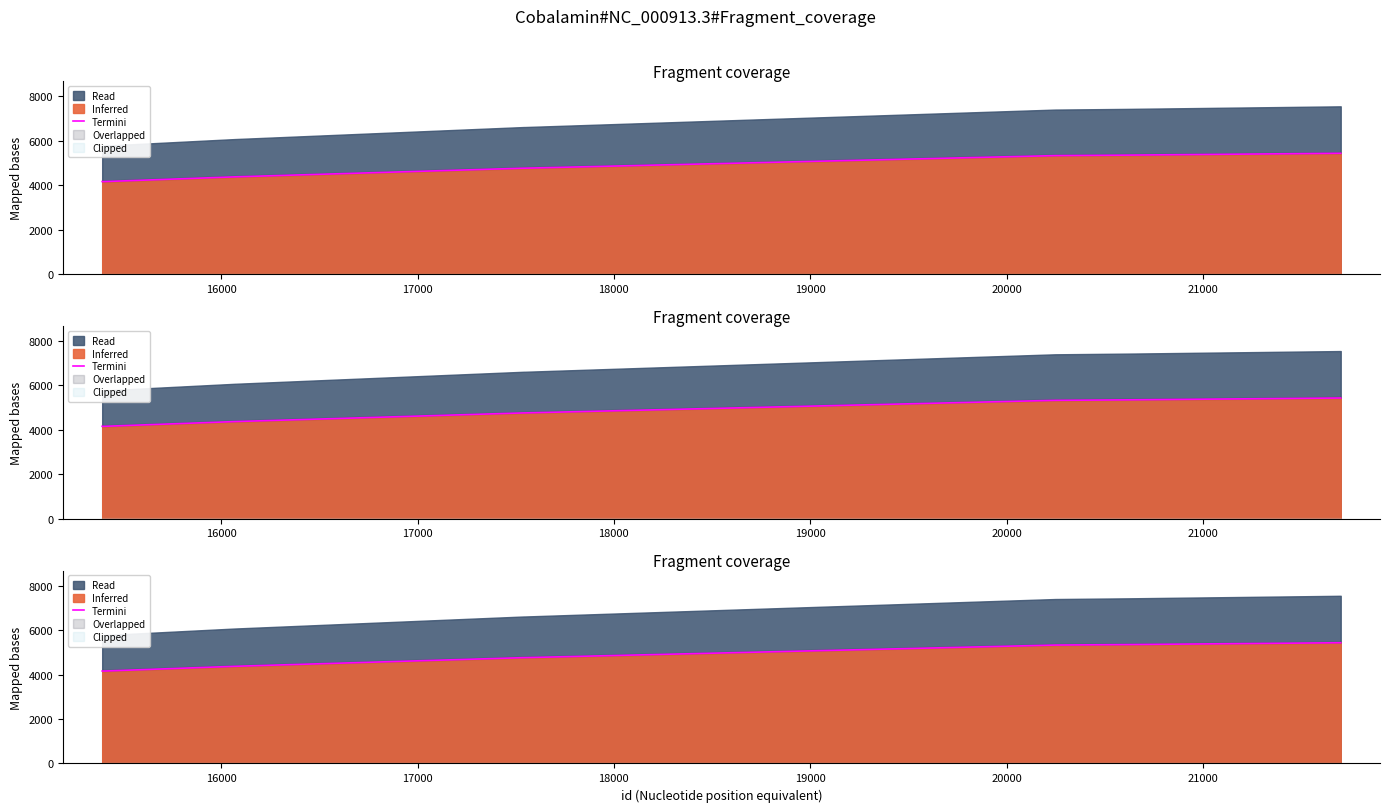

True or false: the data has more than 2 interior local peaks.

False